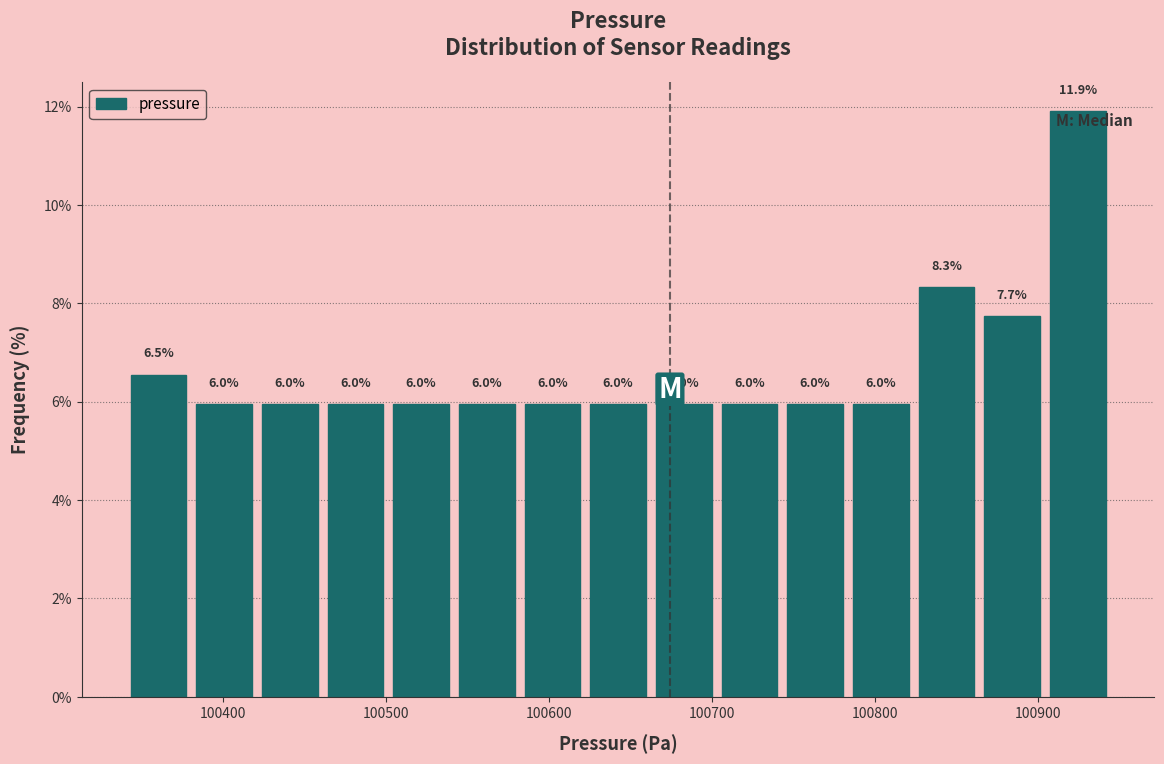

Reading left to right, transcribe this chart: for each bar, give the range it covers on the x-axis and its height. The bar edges are not printed on the chart, so give them approximately, as read against the axis.

100340 to 100380: 6.5
100380 to 100420: 6.0
100420 to 100460: 6.0
100460 to 100500: 6.0
100500 to 100540: 6.0
100540 to 100580: 6.0
100580 to 100620: 6.0
100620 to 100660: 6.0
100660 to 100700: 6.0
100700 to 100740: 6.0
100740 to 100780: 6.0
100780 to 100820: 6.0
100820 to 100860: 8.3
100860 to 100900: 7.7
100900 to 100940: 11.9